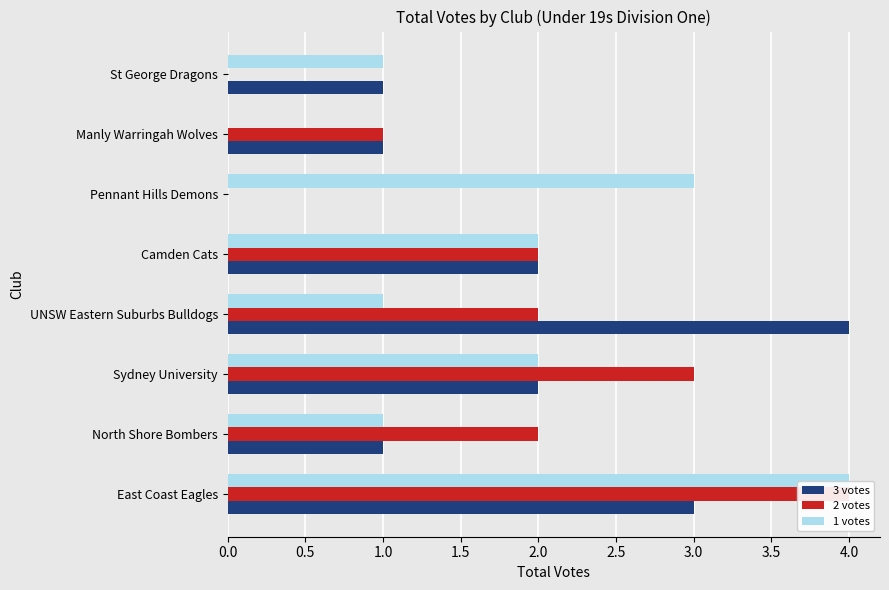

What is the difference between the maximum and second lowest values in the 2 votes series?

4